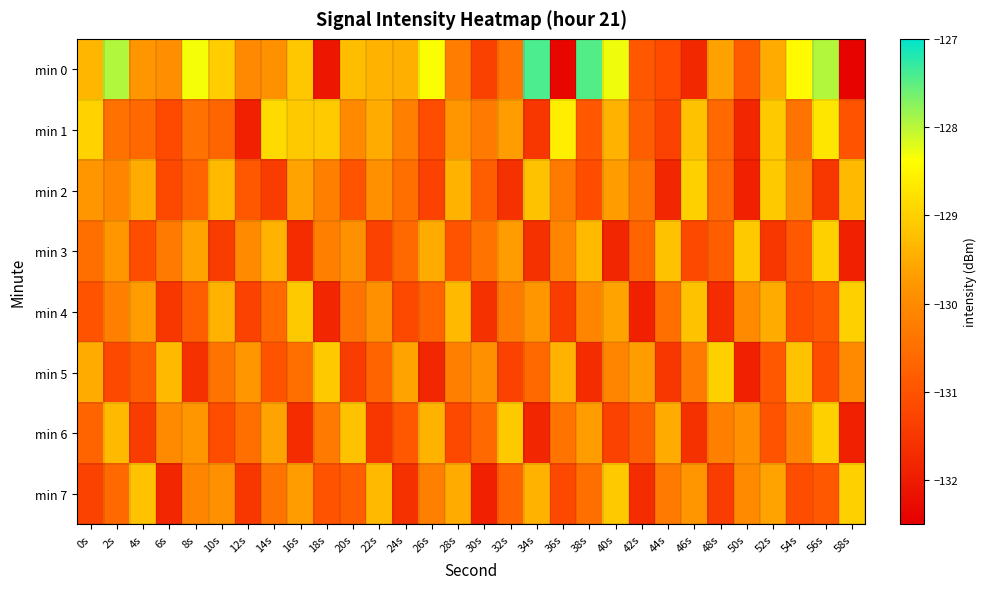

What is the maximum value shown in the chart?

-127.4